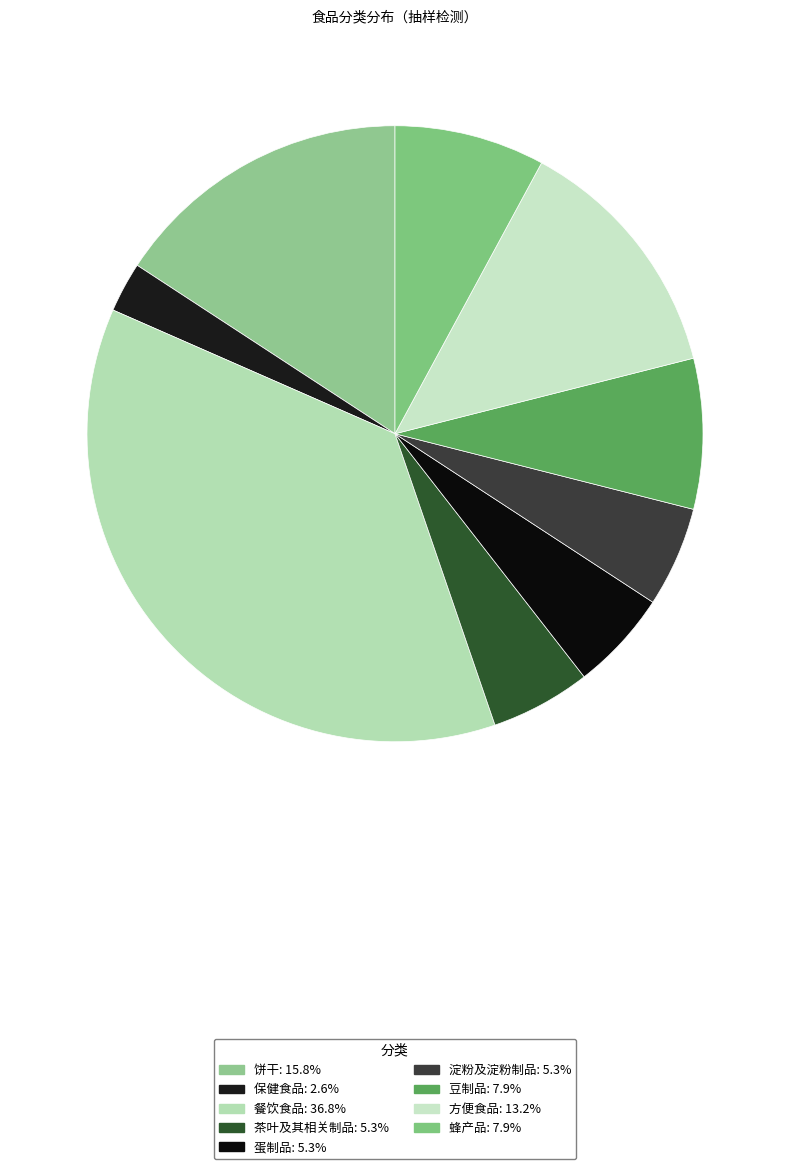

How many segments does this pie chart have?

9